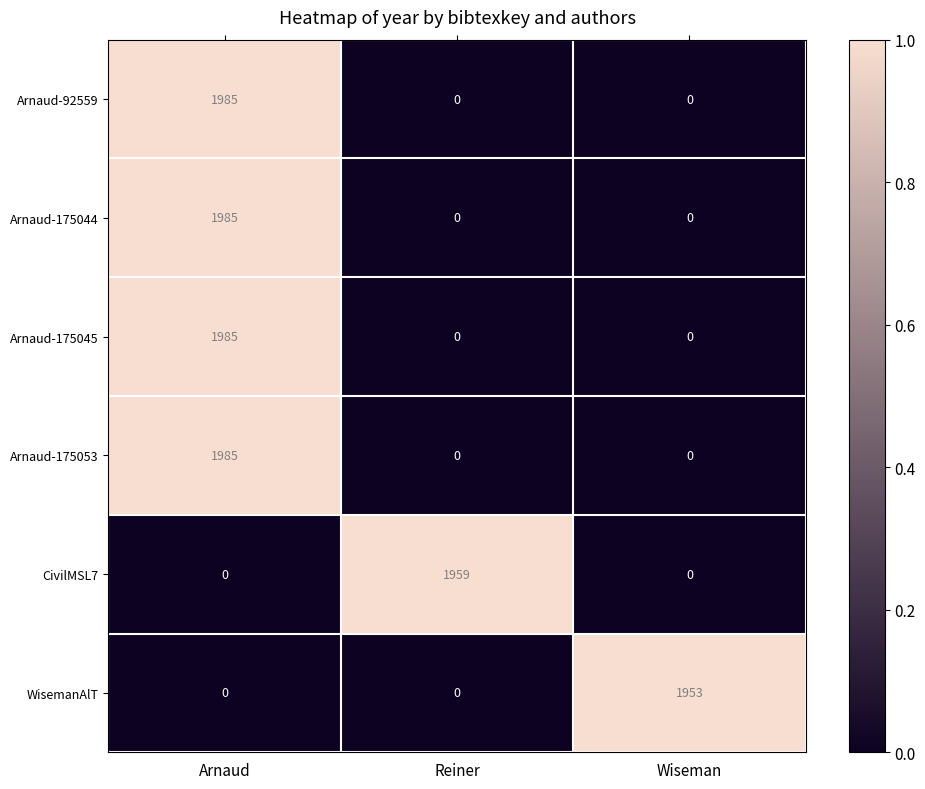

How many data points does each series have?

3